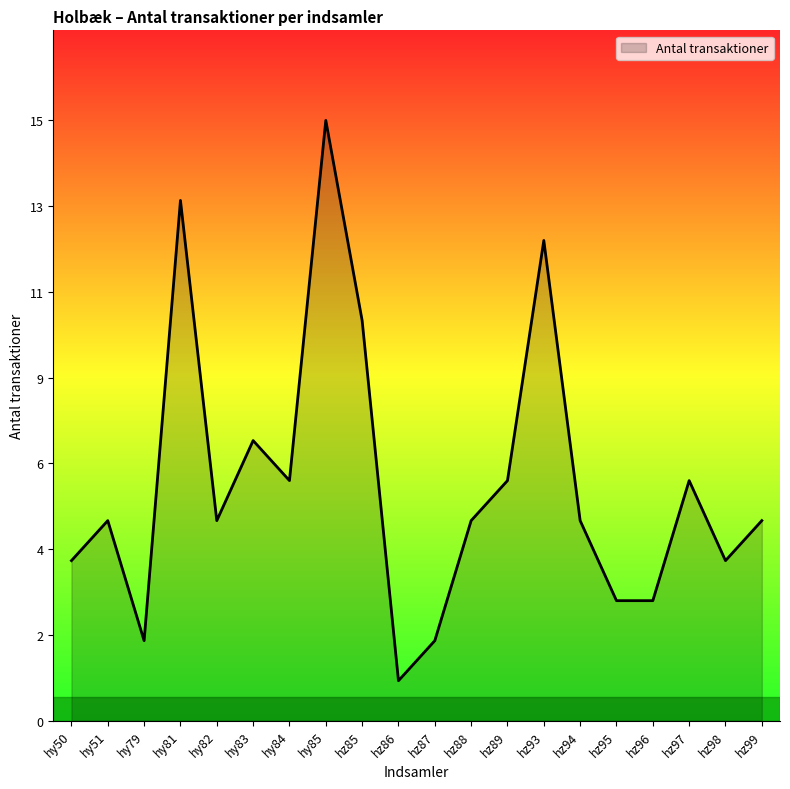

Rank the categories by value from lowest to highest.

hz86, hy79, hz87, hz95, hz96, hy50, hz98, hy51, hy82, hz88, hz94, hz99, hy84, hz89, hz97, hy83, hz85, hz93, hy81, hy85